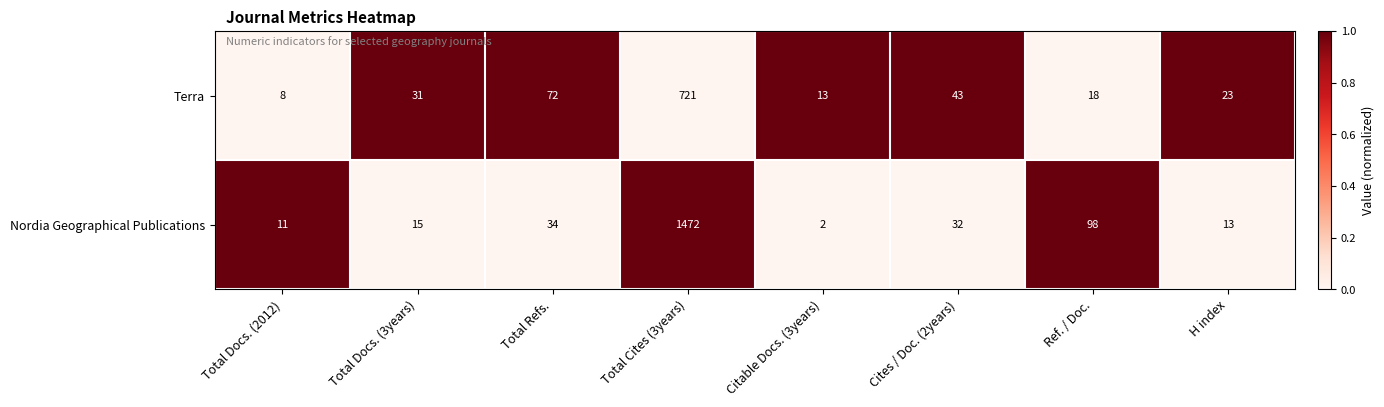

Rank the categories by Nordia Geographical Publications value from lowest to highest.

Citable Docs. (3years), Total Docs. (2012), H index, Total Docs. (3years), Cites / Doc. (2years), Total Refs., Ref. / Doc., Total Cites (3years)